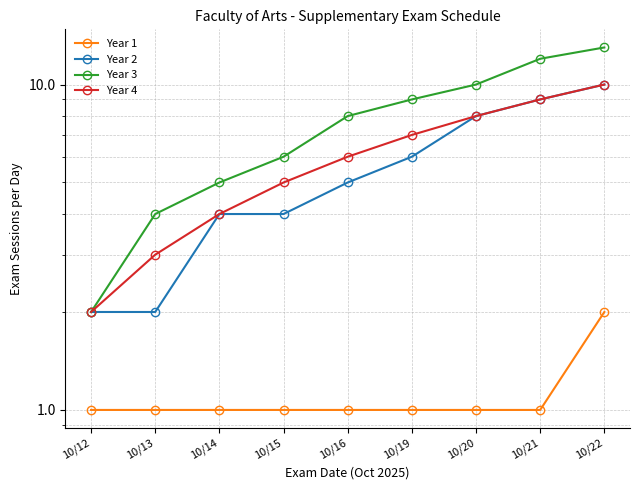

What is the minimum value for Year 4?

2